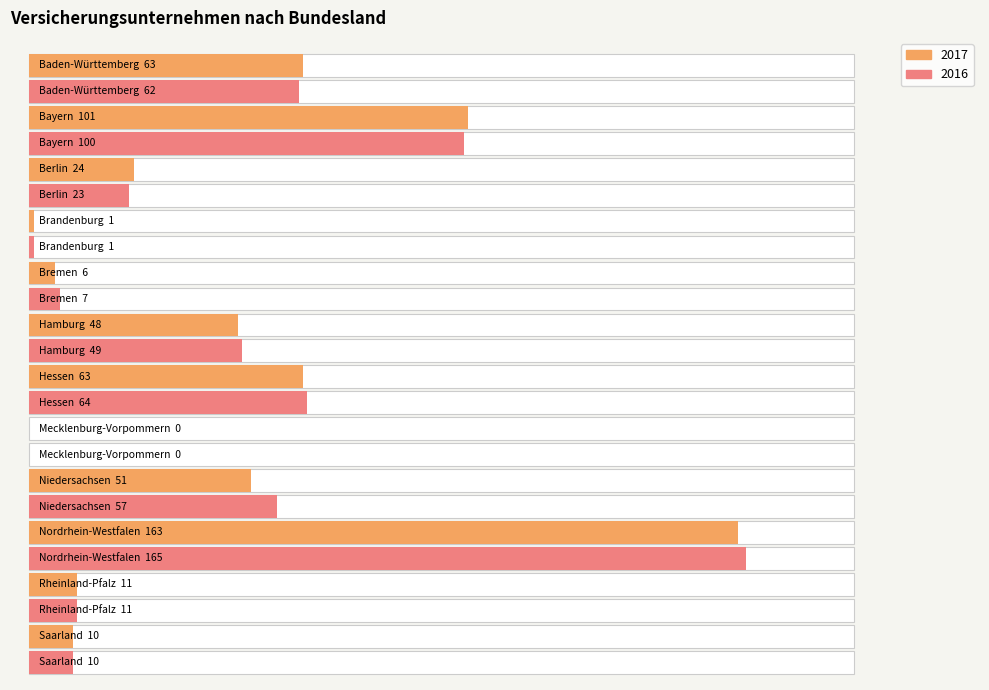

The value of 2016 at Saarland is 10. True or false?

True